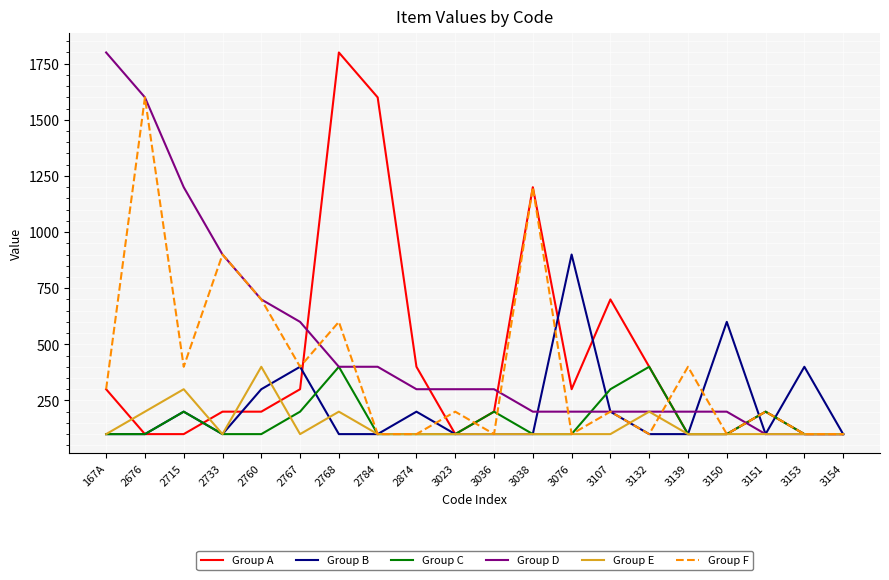

Reading left to right, transcribe all the data shown in this chart.

Group A: 300	100	100	200	200	300	1800	1600	400	100	200	1200	300	700	400	100	100	200	100	100
Group B: 100	100	200	100	300	400	100	100	200	100	100	100	900	200	100	100	600	100	400	100
Group C: 100	100	200	100	100	200	400	100	100	100	200	100	100	300	400	100	100	200	100	100
Group D: 1800	1600	1200	900	700	600	400	400	300	300	300	200	200	200	200	200	200	100	100	100
Group E: 100	200	300	100	400	100	200	100	100	100	100	100	100	100	200	100	100	100	100	100
Group F: 300	1600	400	900	700	400	600	100	100	200	100	1200	100	200	100	400	100	200	100	100